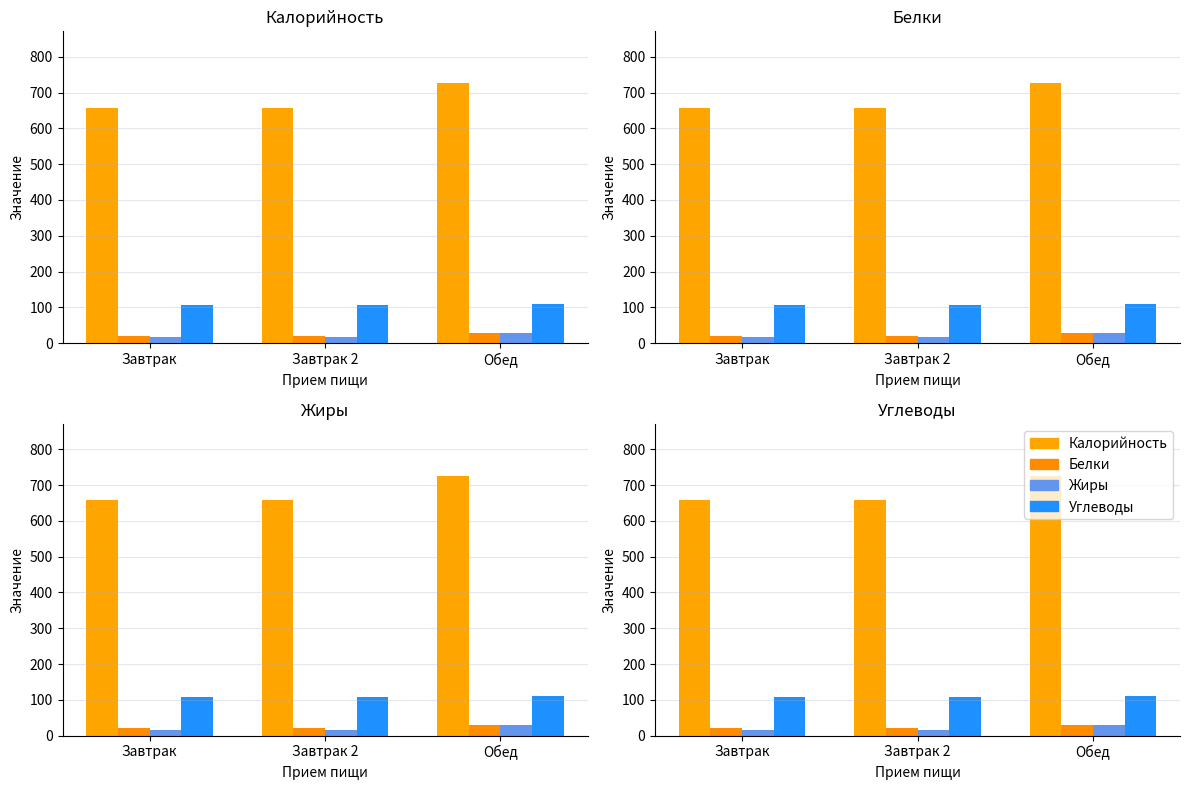

What are all the series names shown in the legend?

Калорийность, Белки, Жиры, Углеводы